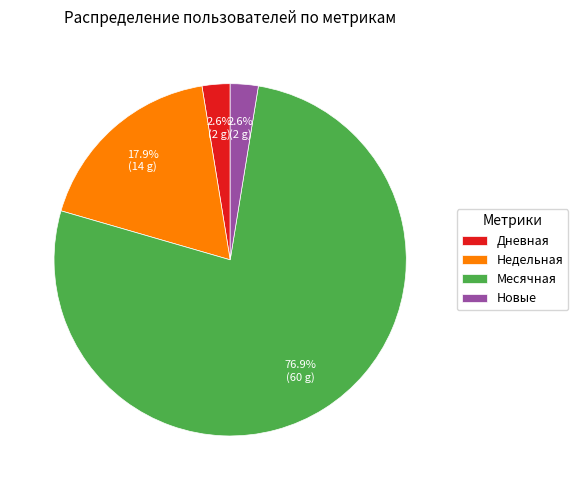

Count the number of slices in the pie.

4